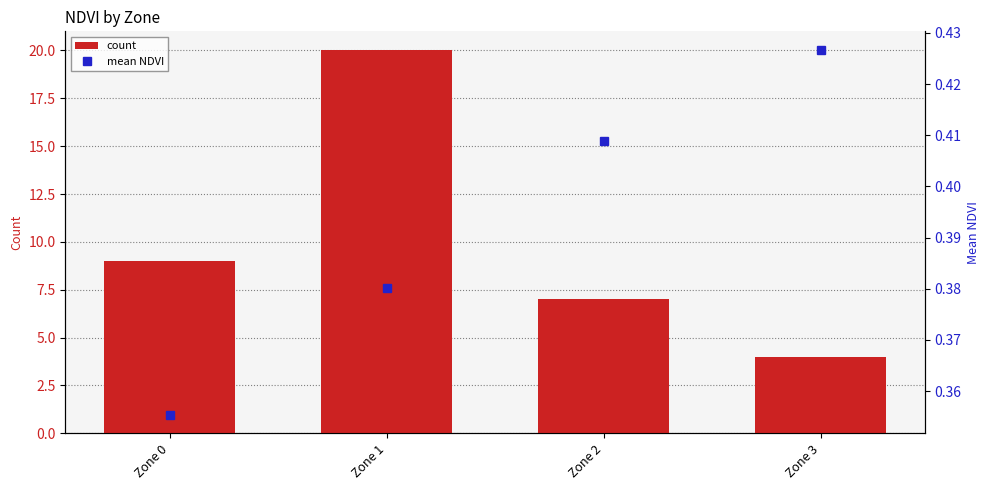

What is the value of the count bar at the 1st from the left?

9